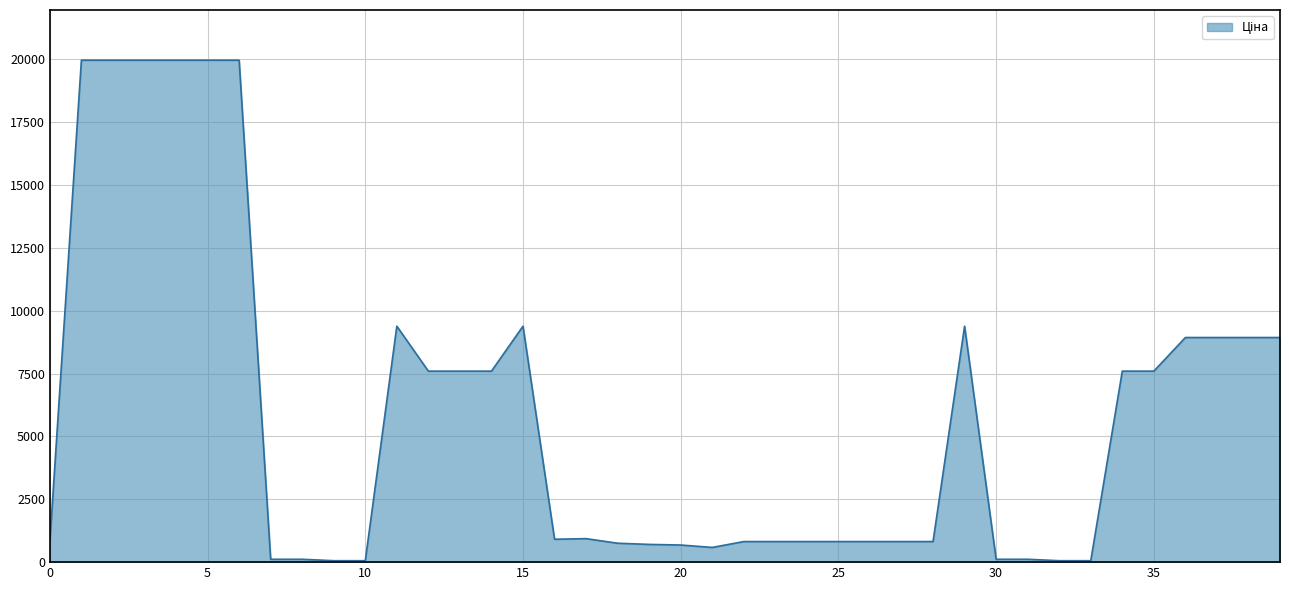

What is the difference between the maximum and minimum values?

19907.1